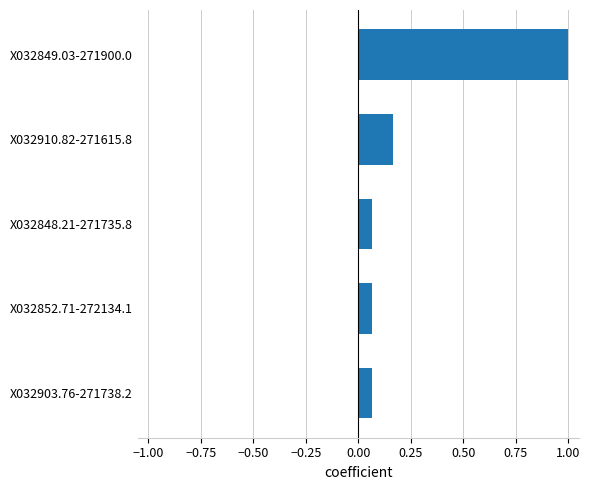

Are the bars grouped side by side (vs. stacked)?

No